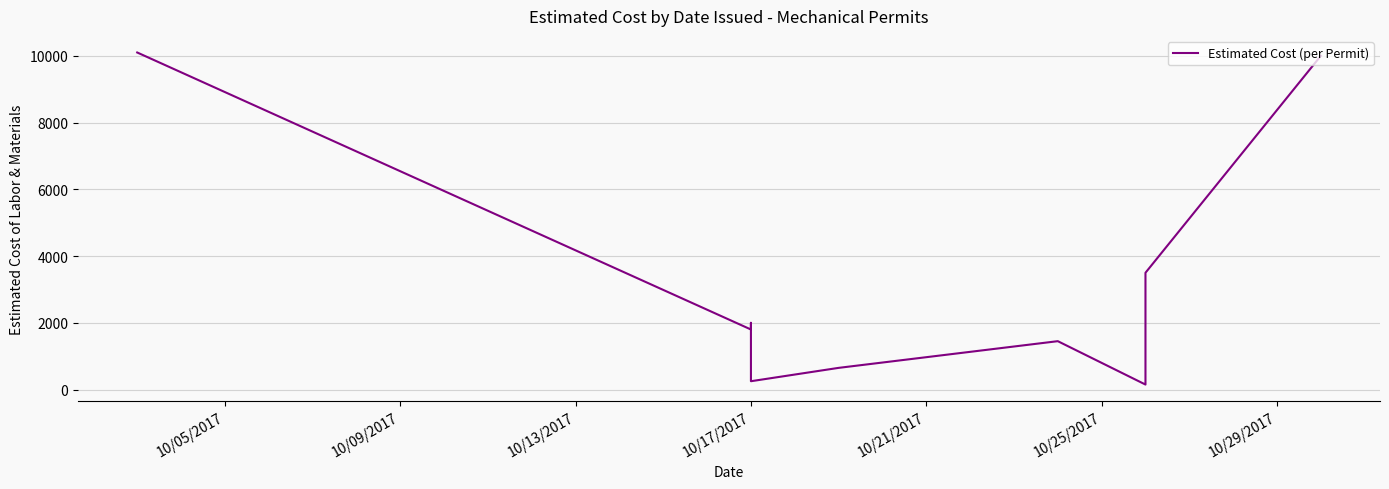

The chart shows a value of 223 at 10/29/2017. True or false?

False